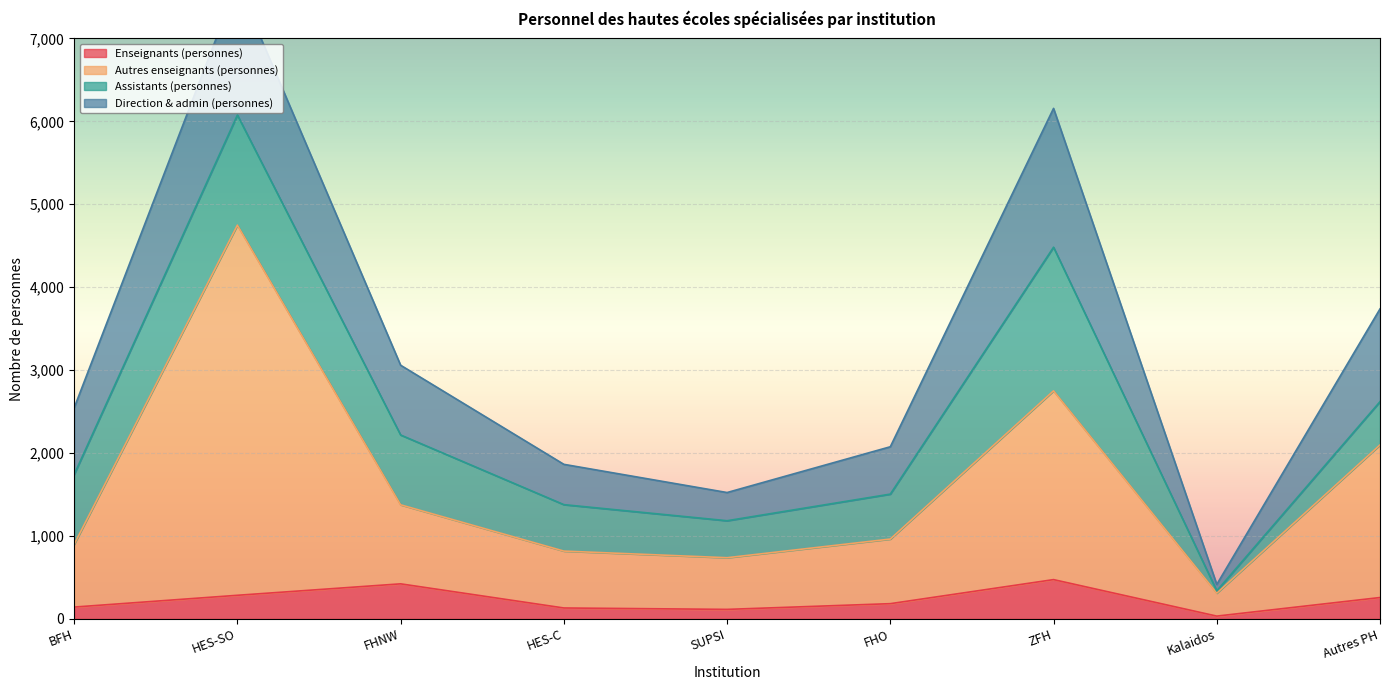

What is the highest value of the Enseignants (personnes) series?

474